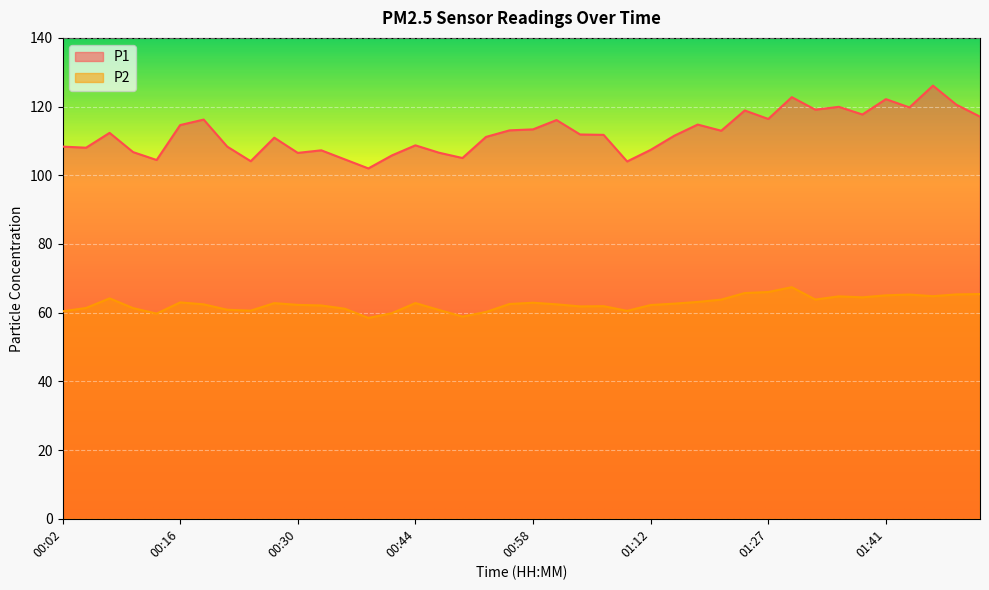

True or false: P2 has more than 2 interior local peaks.

True